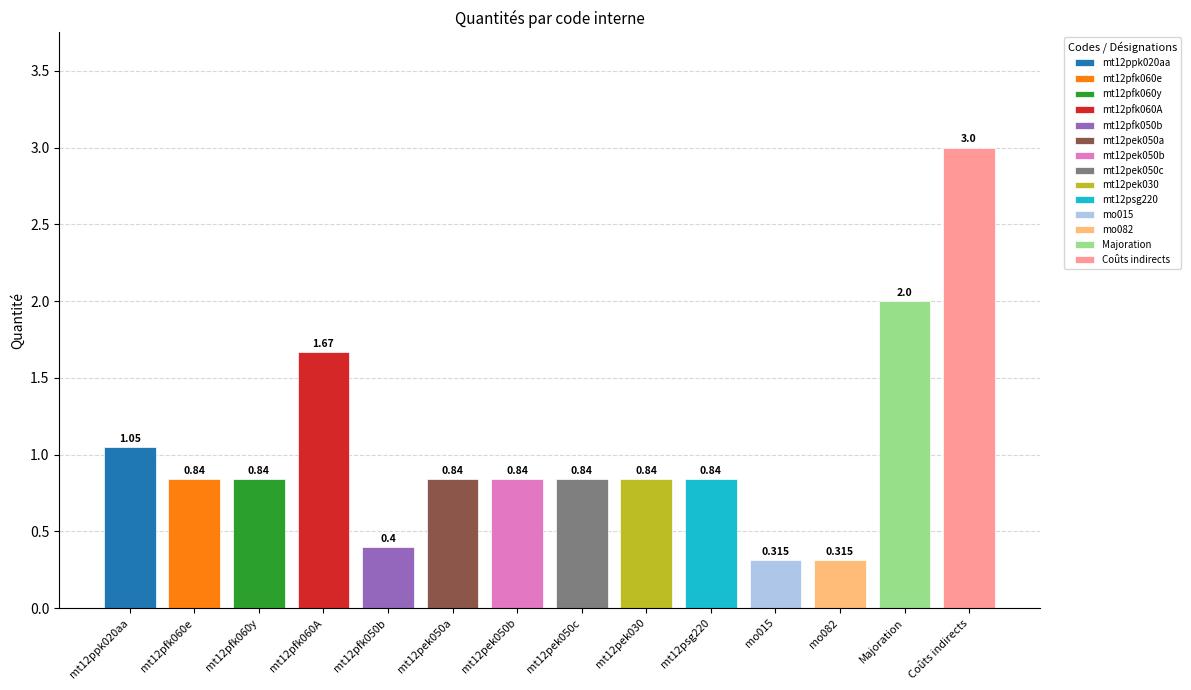

Rank the categories by value from highest to lowest.

Coûts indirects, Majoration, mt12pfk060A, mt12ppk020aa, mt12pfk060e, mt12pfk060y, mt12pek050a, mt12pek050b, mt12pek050c, mt12pek030, mt12psg220, mt12pfk050b, mo015, mo082